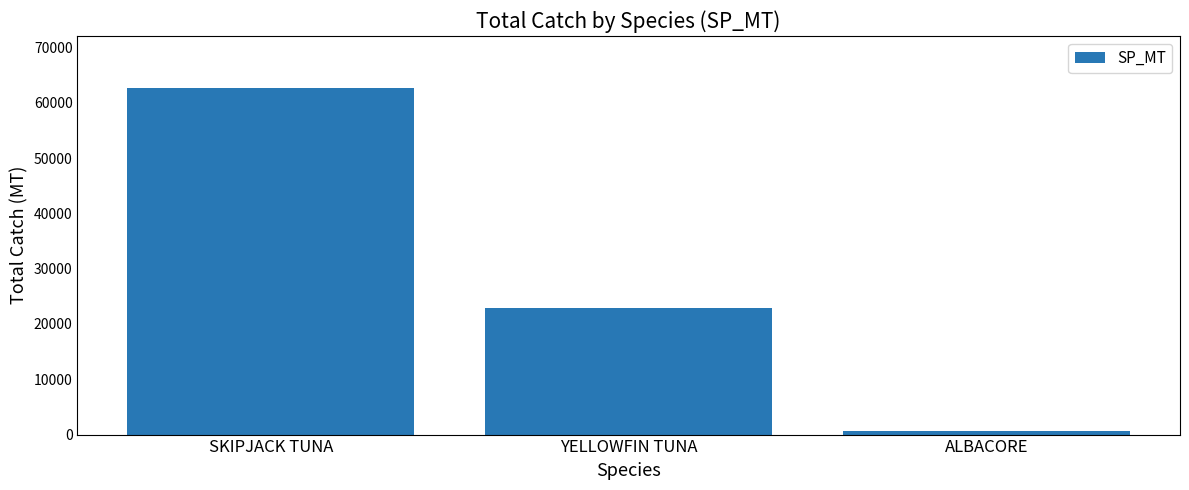

Rank the categories by value from highest to lowest.

SKIPJACK TUNA, YELLOWFIN TUNA, ALBACORE